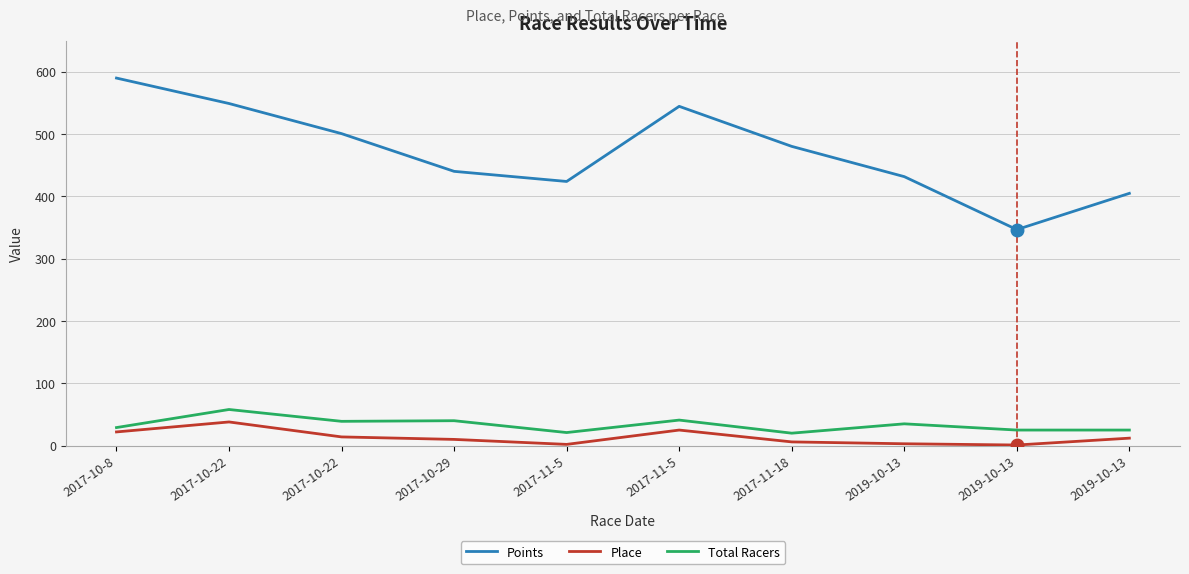

What are all the series names shown in the legend?

Points, Place, Total Racers